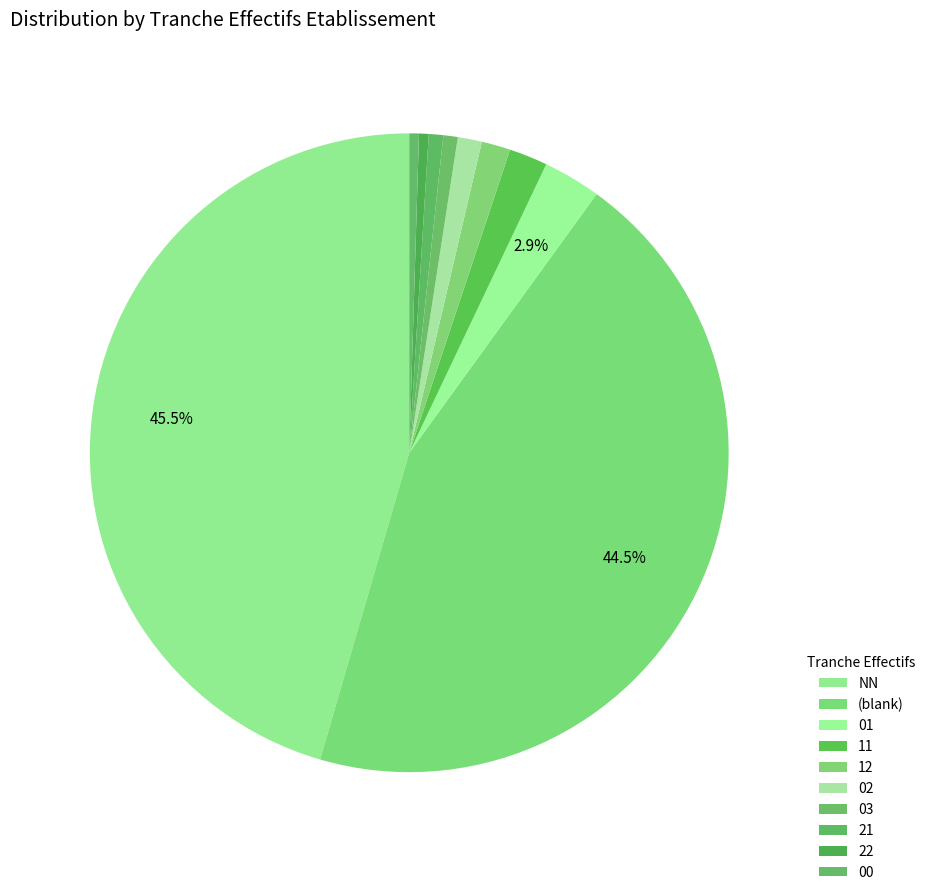

Does 12 represent more than half of the total?

No